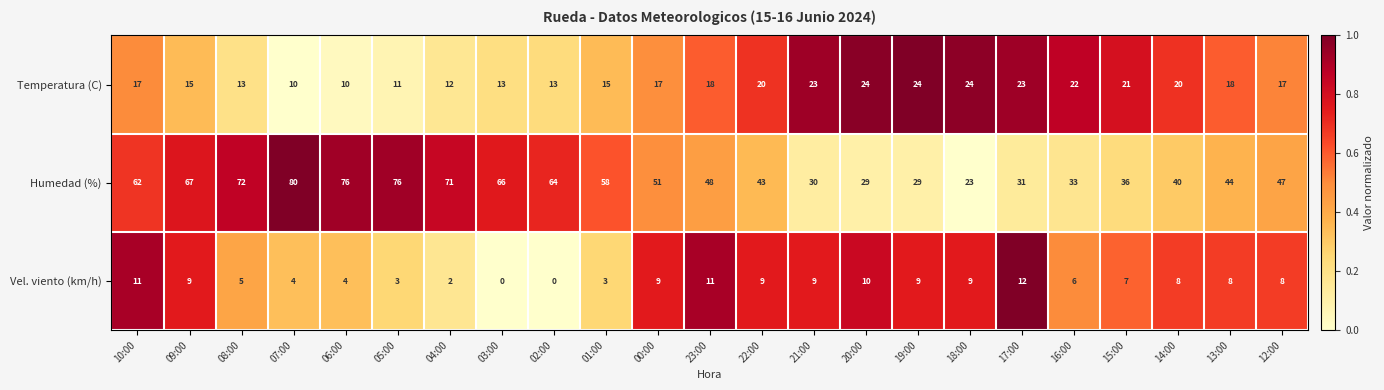

The Temperatura (C) series shows 17 at 03:00. True or false?

False